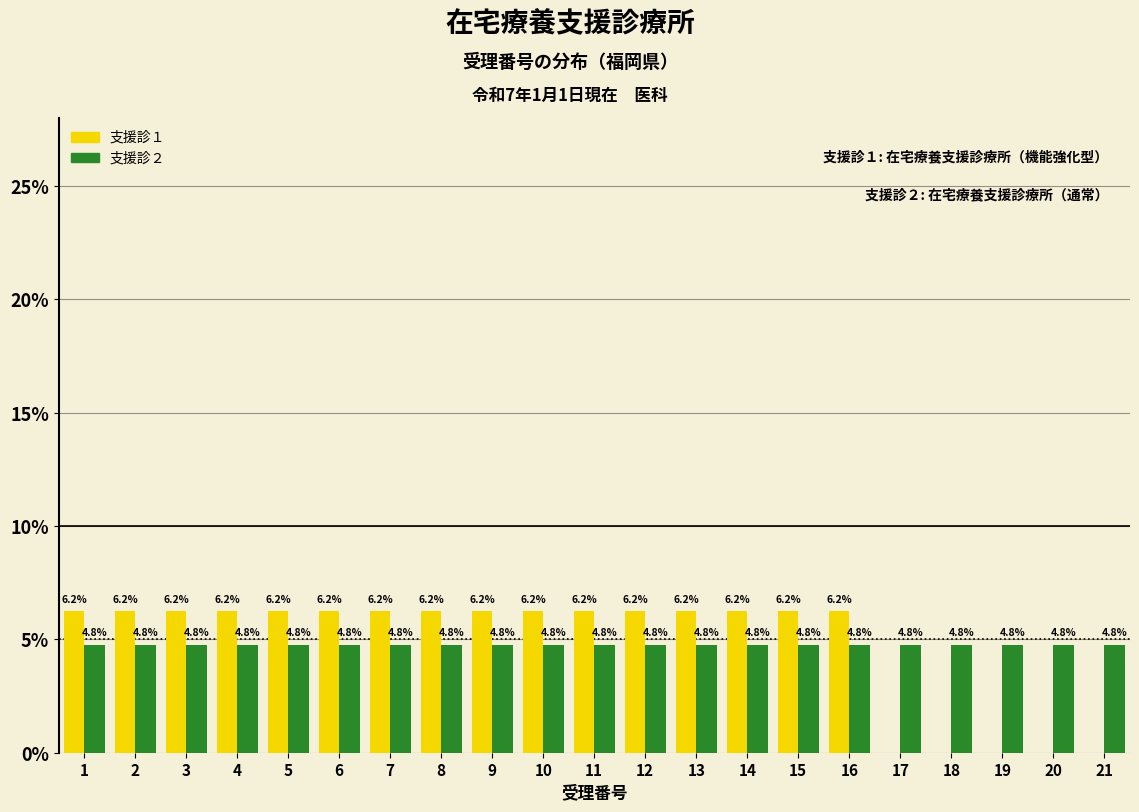

Is the value of 支援診１ at 19 greater than the value of 支援診２ at 3?

No